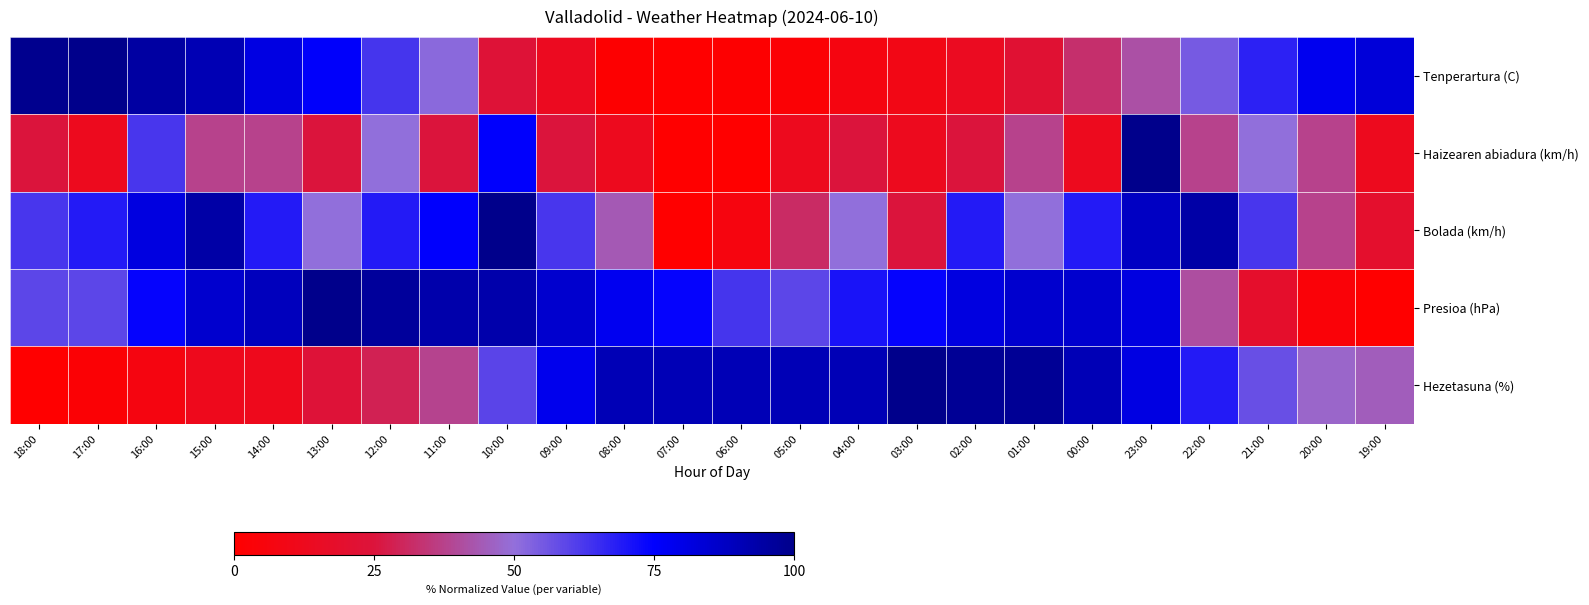

How many series are shown in this chart?

5